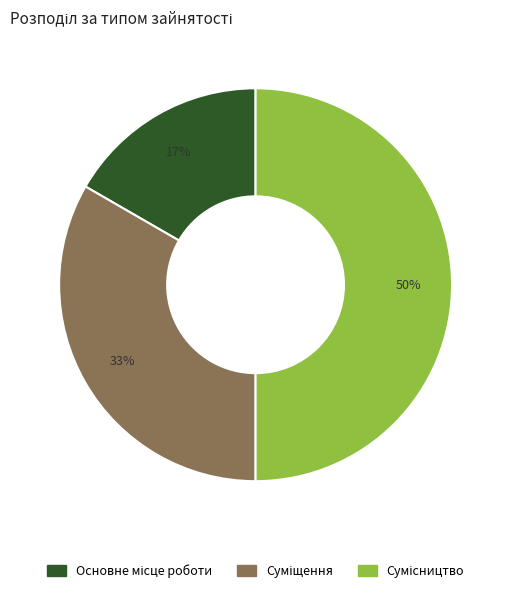

To the nearest percent, what is the average slice percentage?

33%